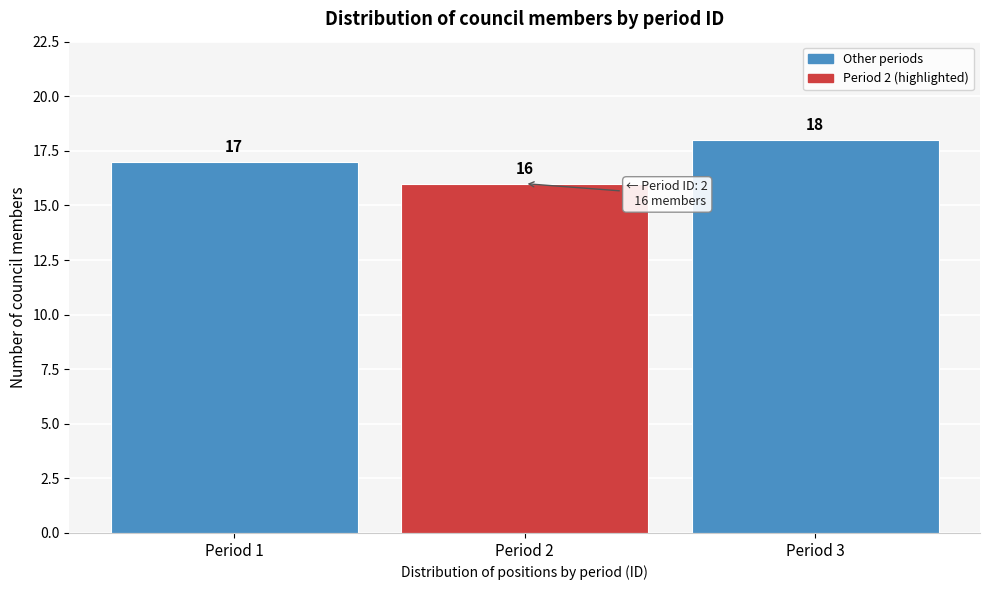

Reading left to right, list every bar in this chart as the range it spans on the x-axis followed by its height.

0.5 to 1.5: 17
1.5 to 2.5: 16
2.5 to 3.5: 18